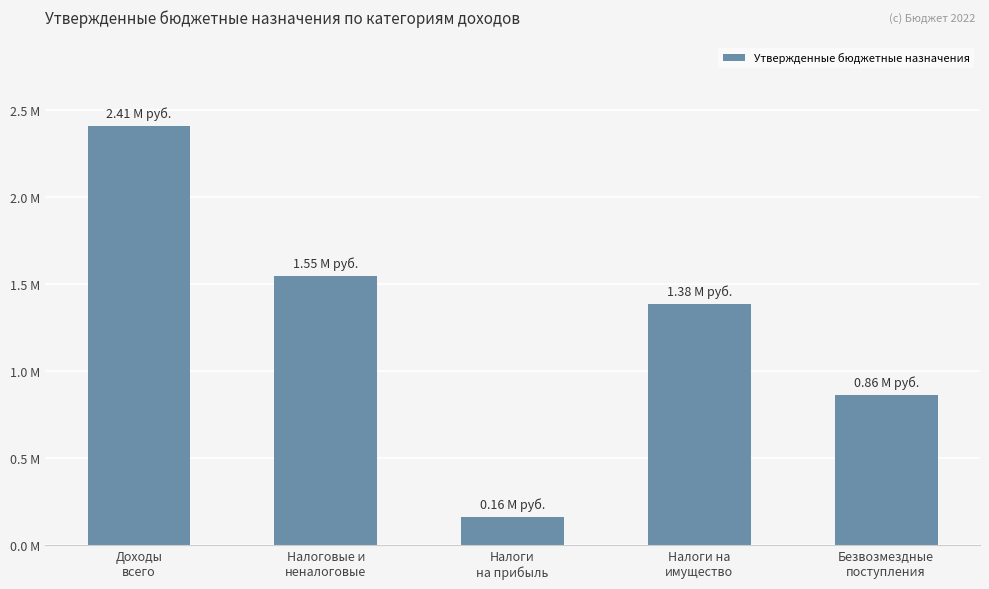

Which has a higher value, Налоги
на прибыль or Налоги на
имущество?

Налоги на
имущество